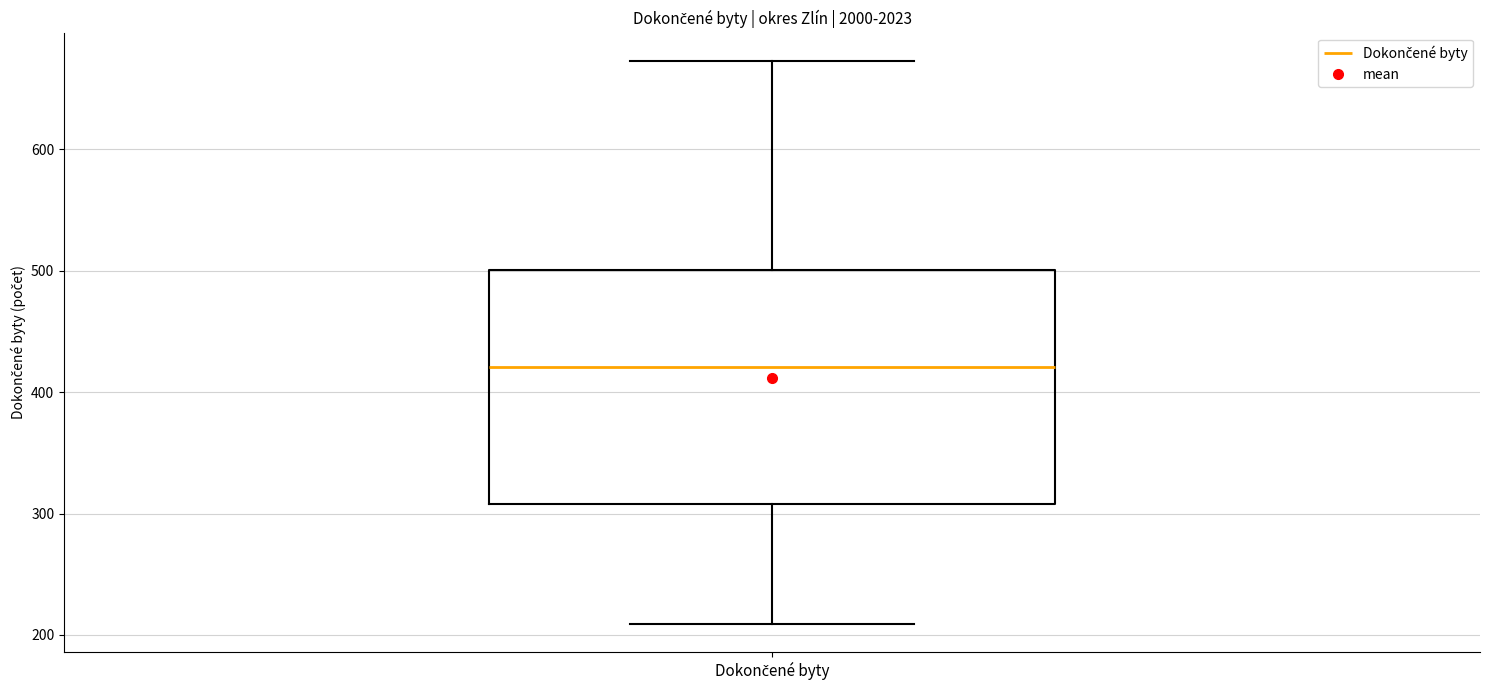

Where is the upper edge of the box for Dokončené byty on the y-axis? The values are not printed on the chart, so give them approximately, as read against the axis.

500